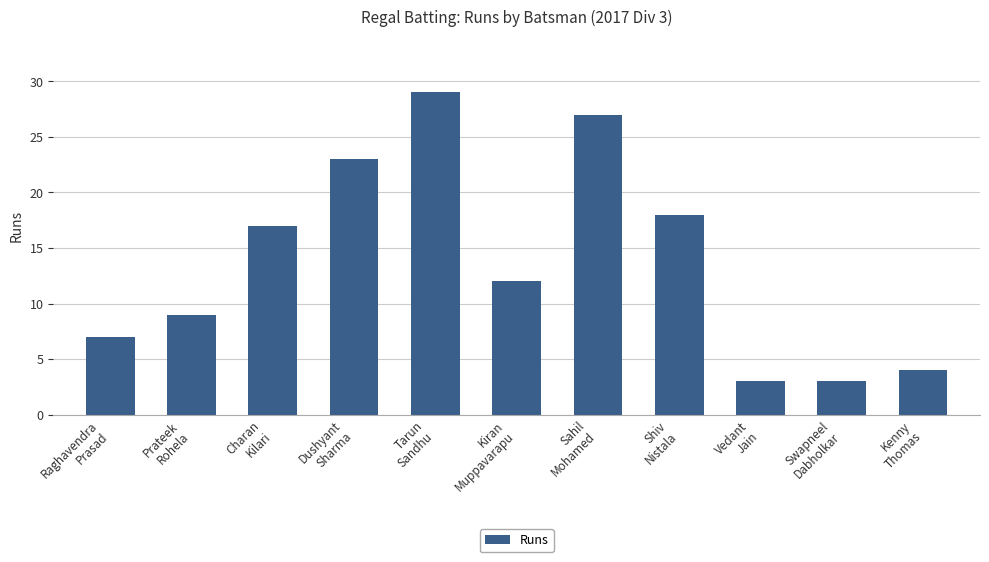

Does the chart contain any negative values?

No